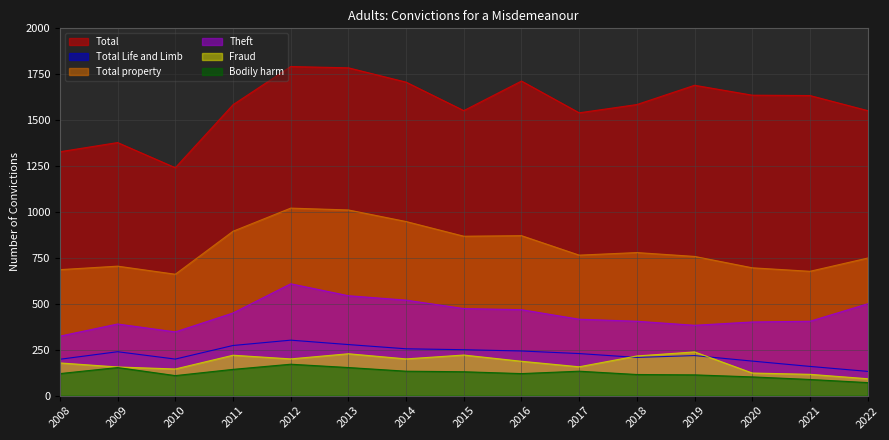

At which label does Bodily harm first exceed 120?

2009